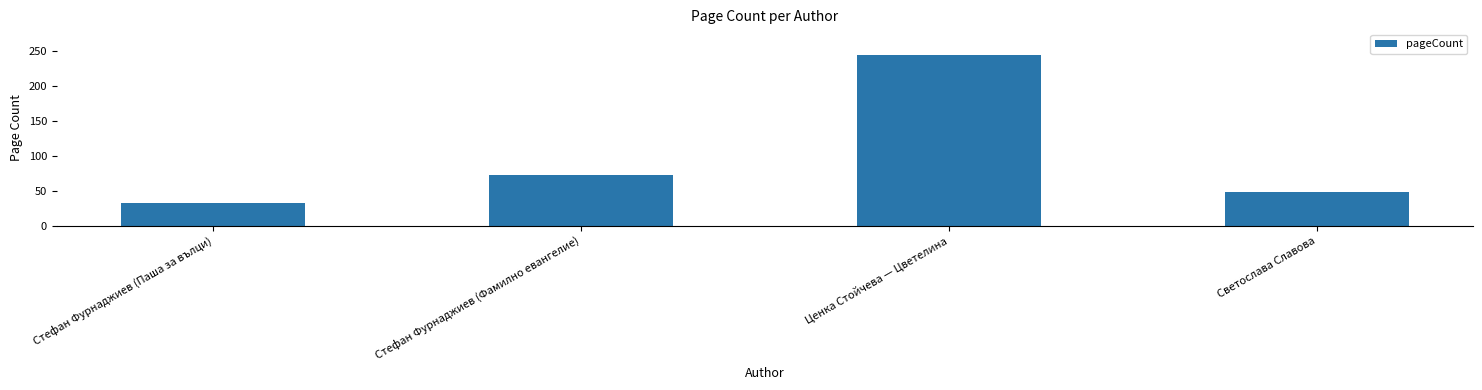

What is the label of the 3rd bar from the left?

Ценка Стойчева — Цветелина